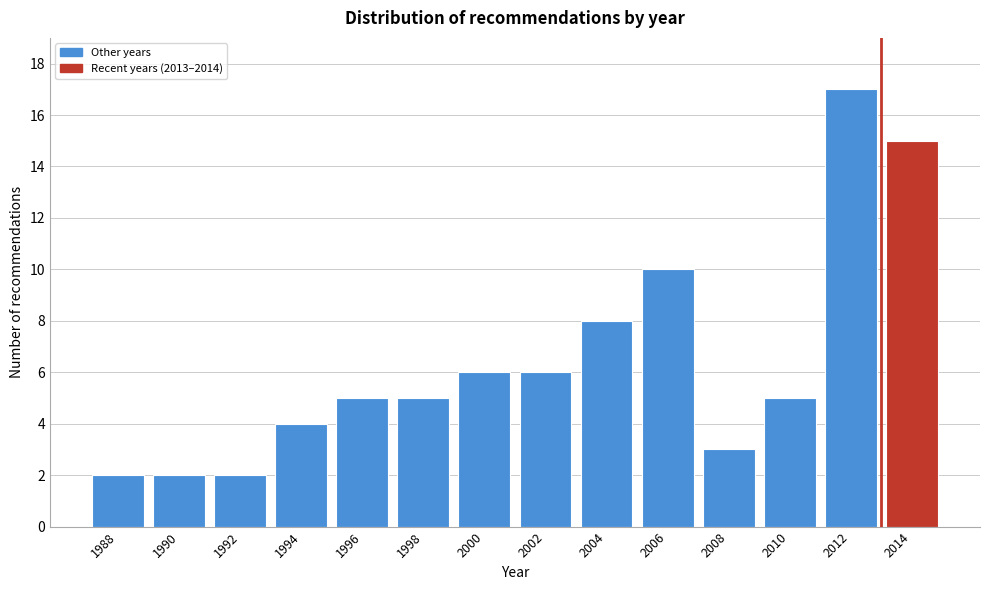

Reading right to left, list all the values displayed in this chart.

2014=15	2012=17	2010=5	2008=3	2006=10	2004=8	2002=6	2000=6	1998=5	1996=5	1994=4	1992=2	1990=2	1988=2